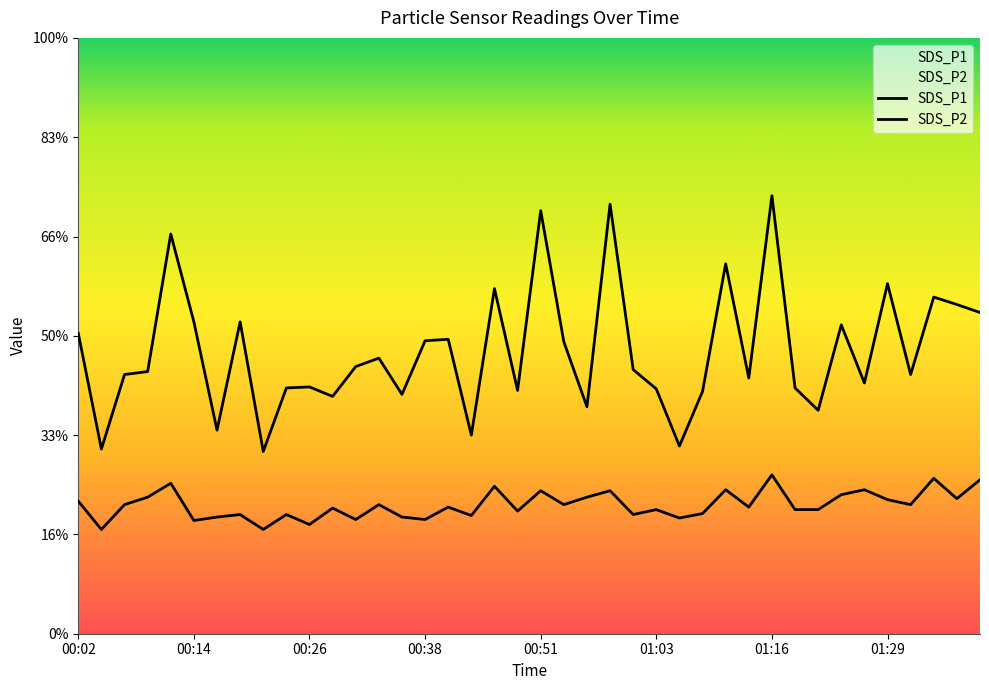

Where is SDS_P1 nearest to the value 6?

00:02